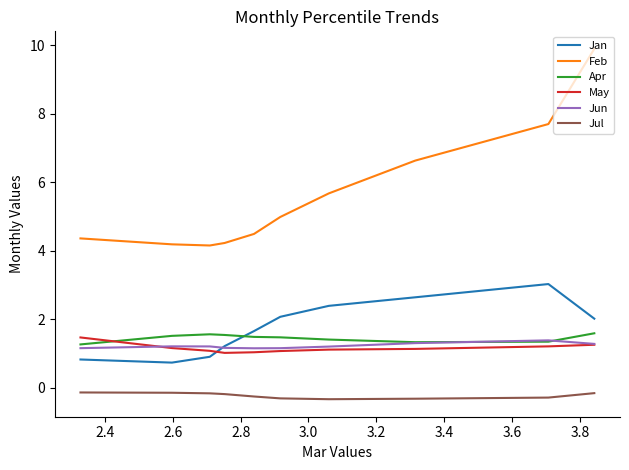

Which series has the largest total across all categories?

Feb